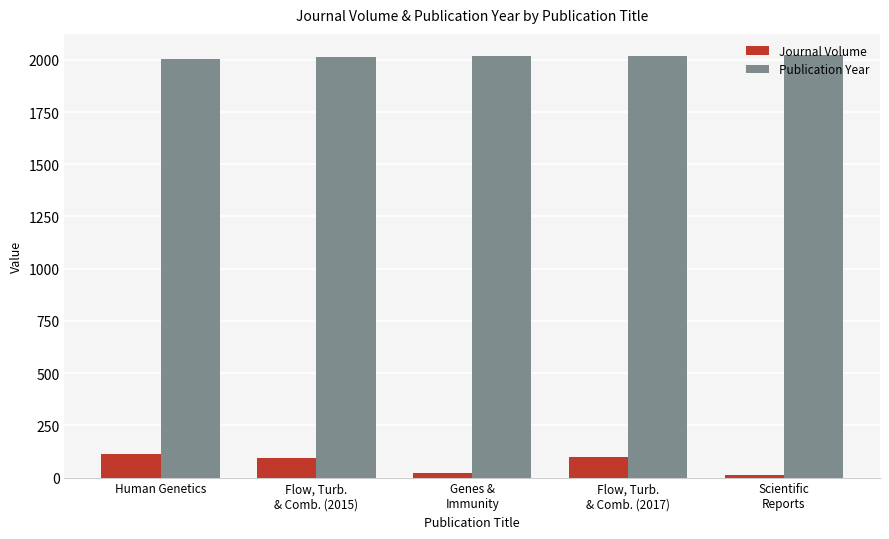

List the series in order of their peak value, lowest first.

Journal Volume, Publication Year